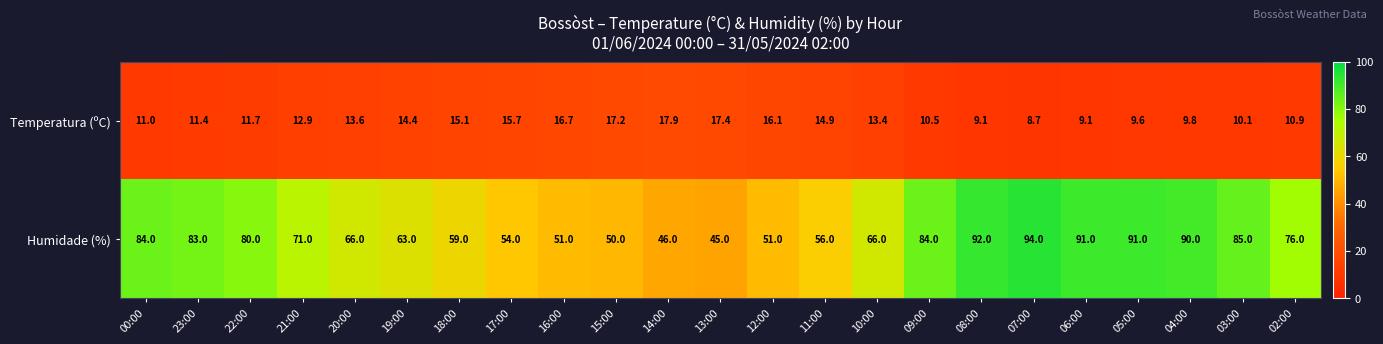

At which label is Humidade (%) closest to 69?

21:00